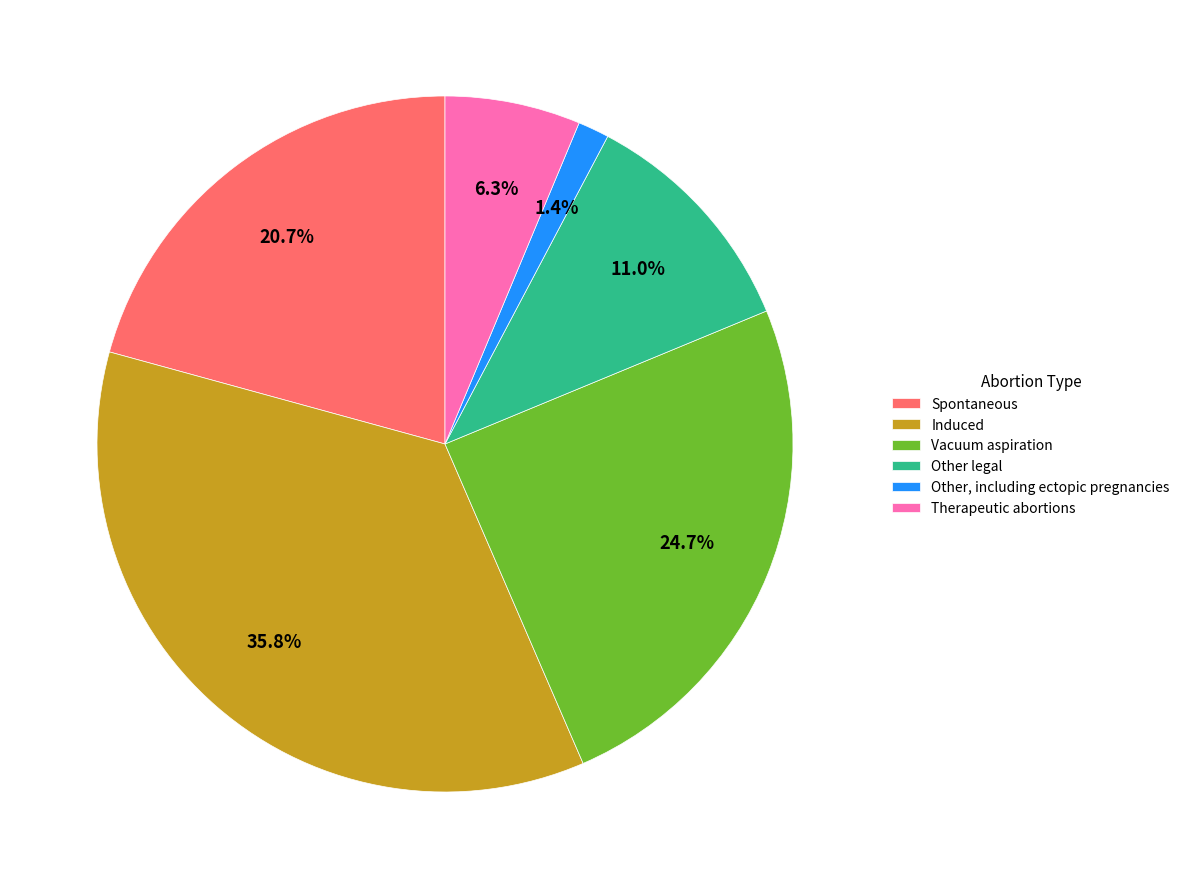

Is there any slice that represents more than half of the pie?

No